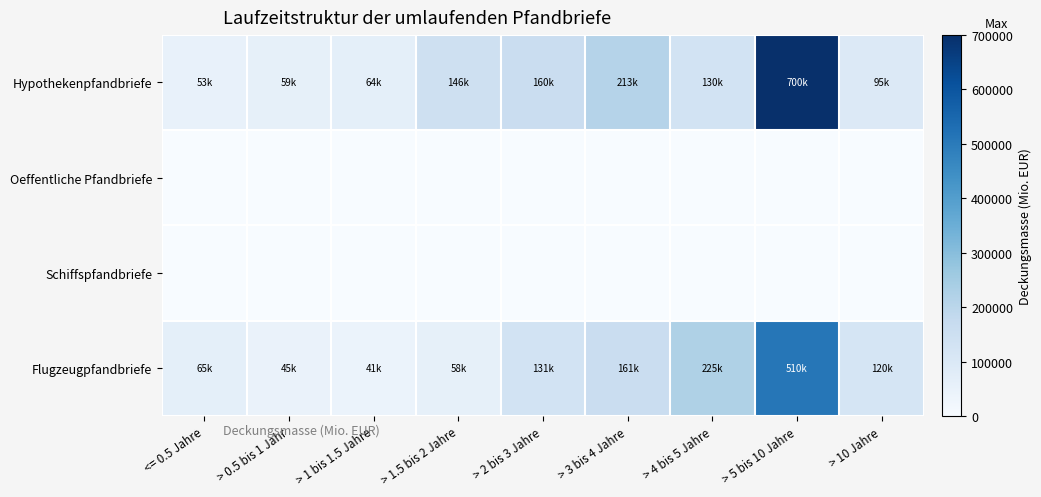

Which series changed the most between <= 0.5 Jahre and > 10 Jahre?

Flugzeugpfandbriefe